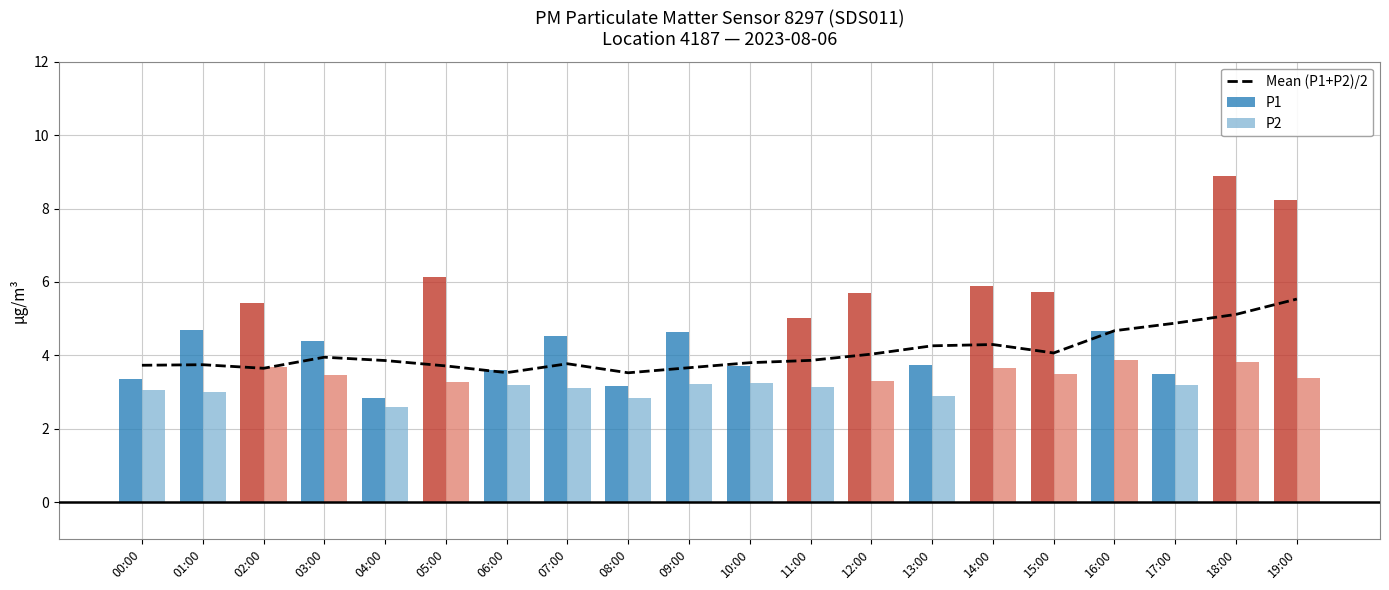

Reading right to left, what are all the values shown in this chart?

5.5	5.1	4.9	4.7	4.1	4.3	4.3	4.0	3.9	3.8	3.7	3.5	3.8	3.5	3.7	3.9	3.9	3.6	3.7	3.7